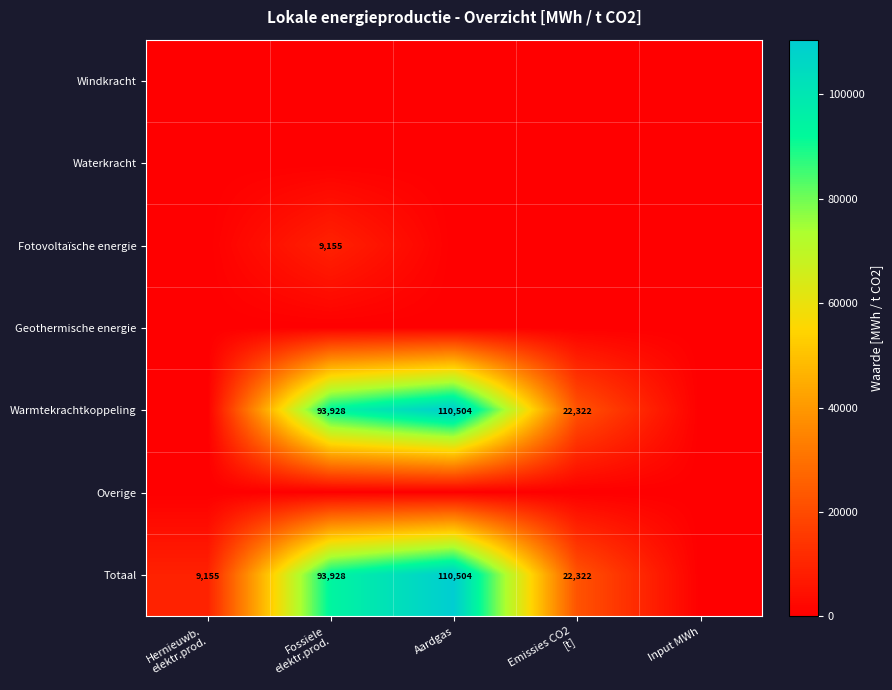

The value of Warmtekrachtkoppeling at Aardgas is 194027. True or false?

False